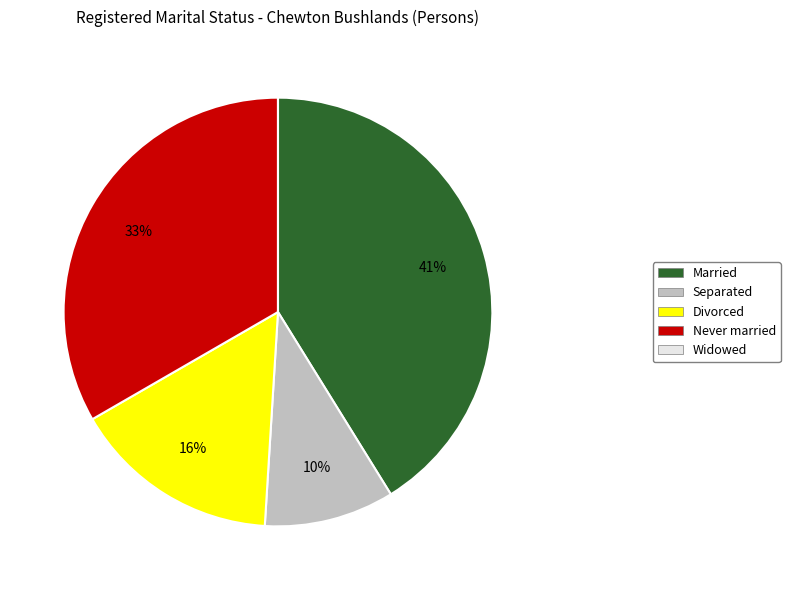

Is there a majority slice in this chart?

No